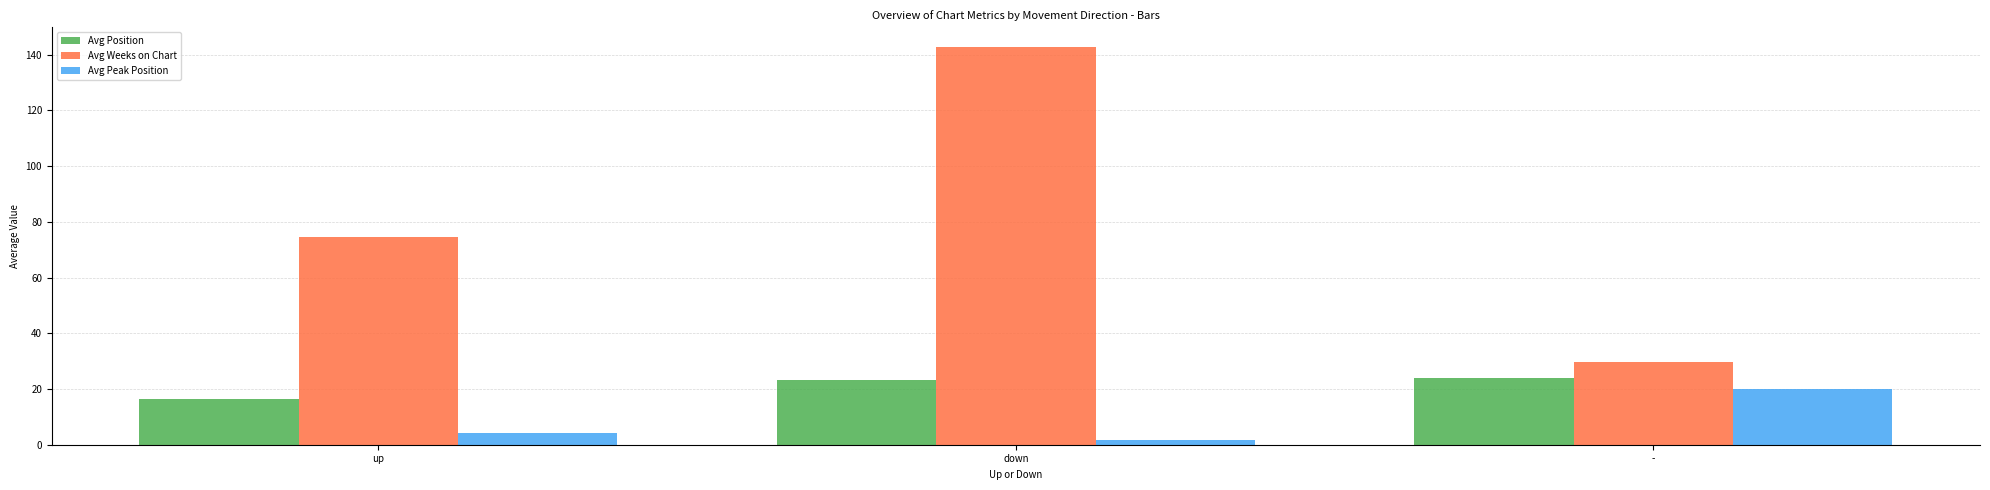

Rank the categories by Avg Peak Position value from lowest to highest.

down, up, -